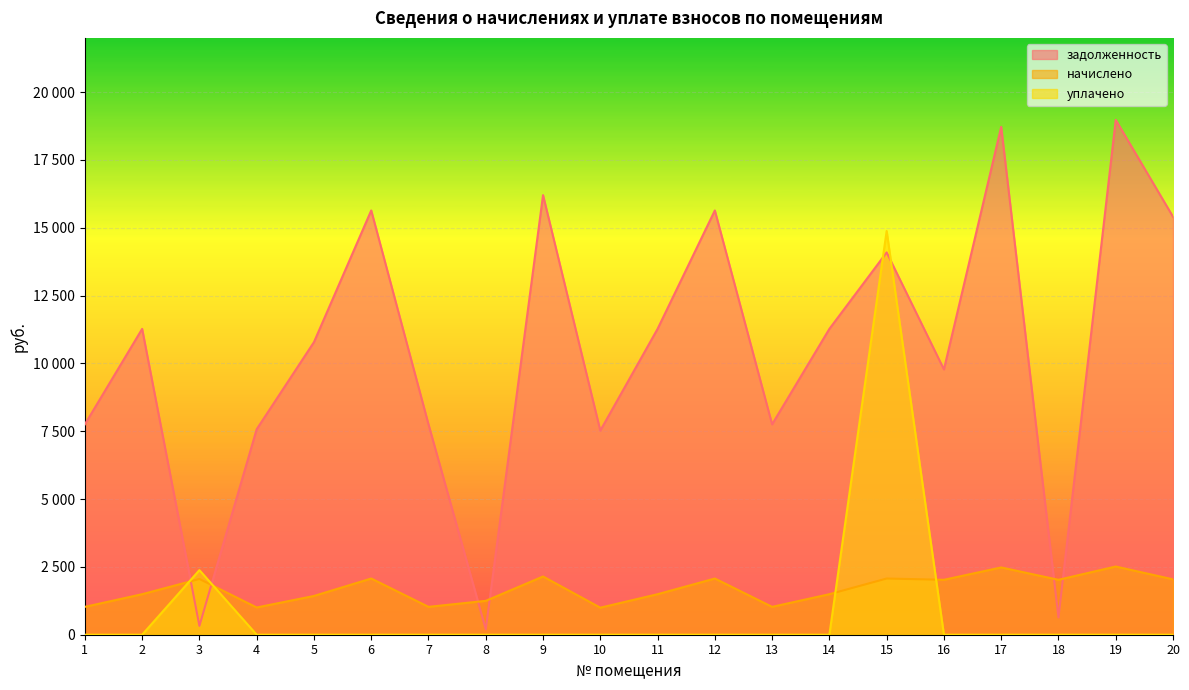

How many lines are shown in the chart?

3